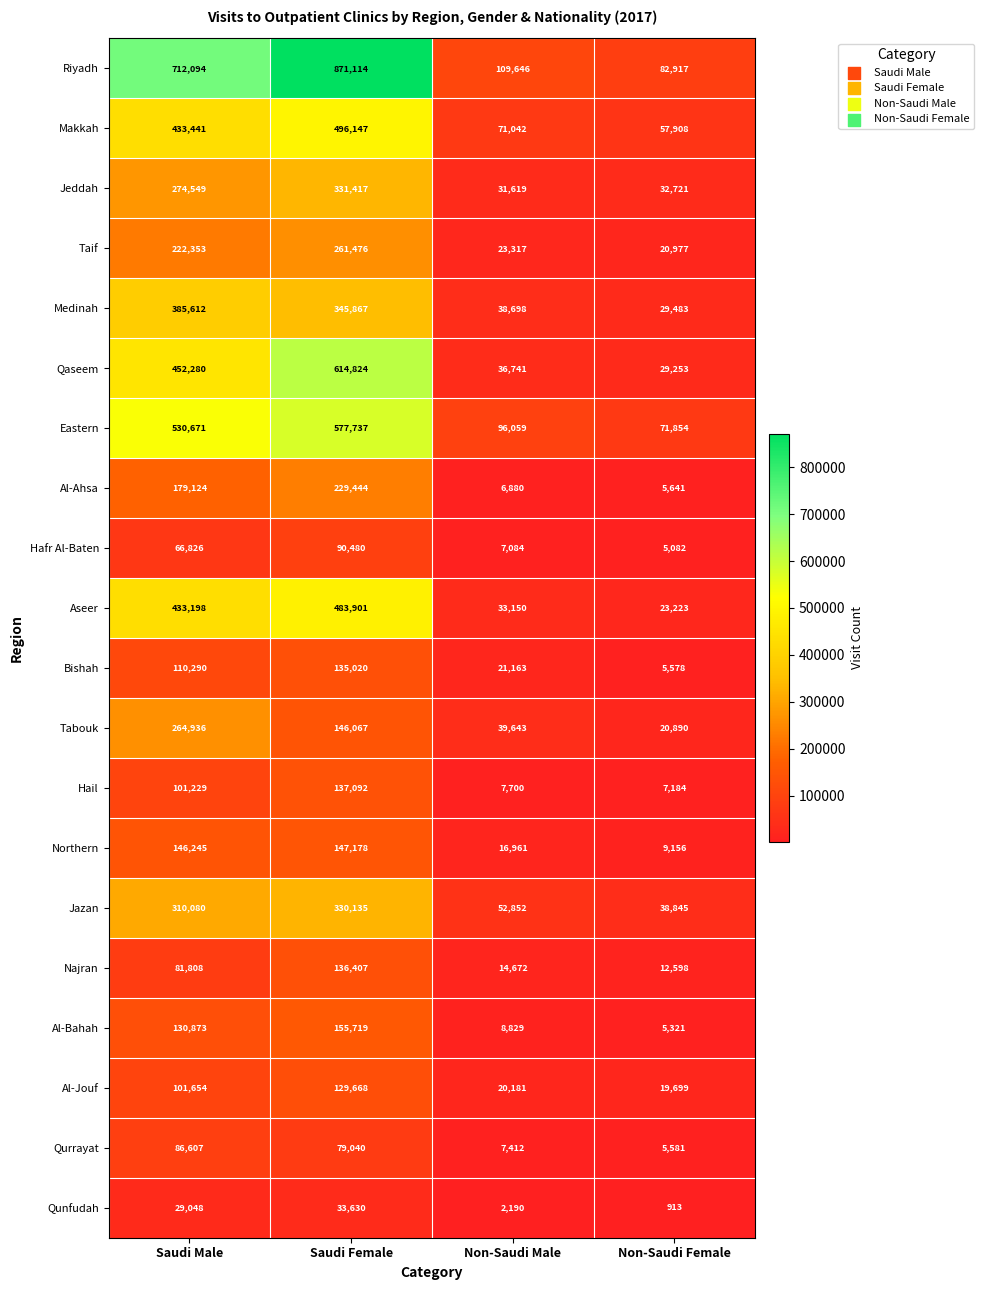

Is it true that Al-Ahsa equals 6880 at Non-Saudi Male?

True